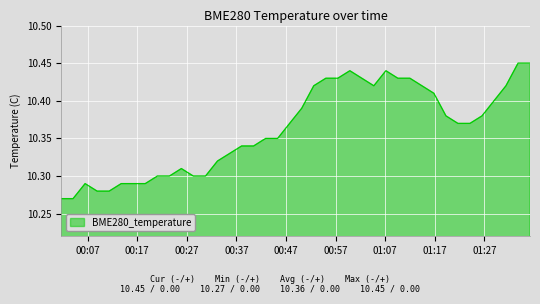

How many lines are shown in the chart?

1